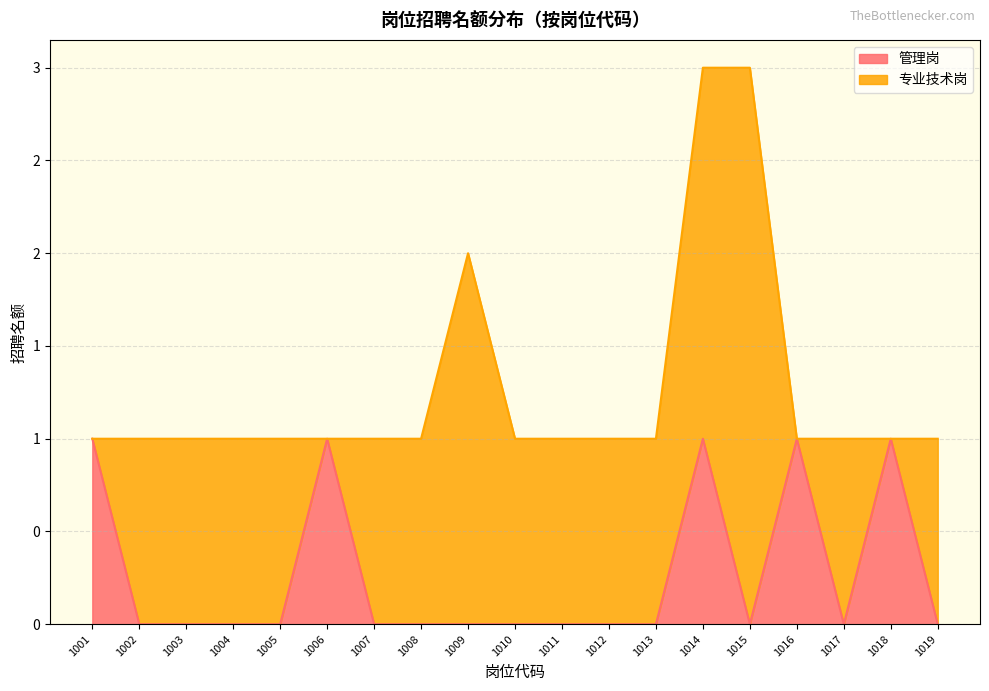

How many data points are above 0?

5